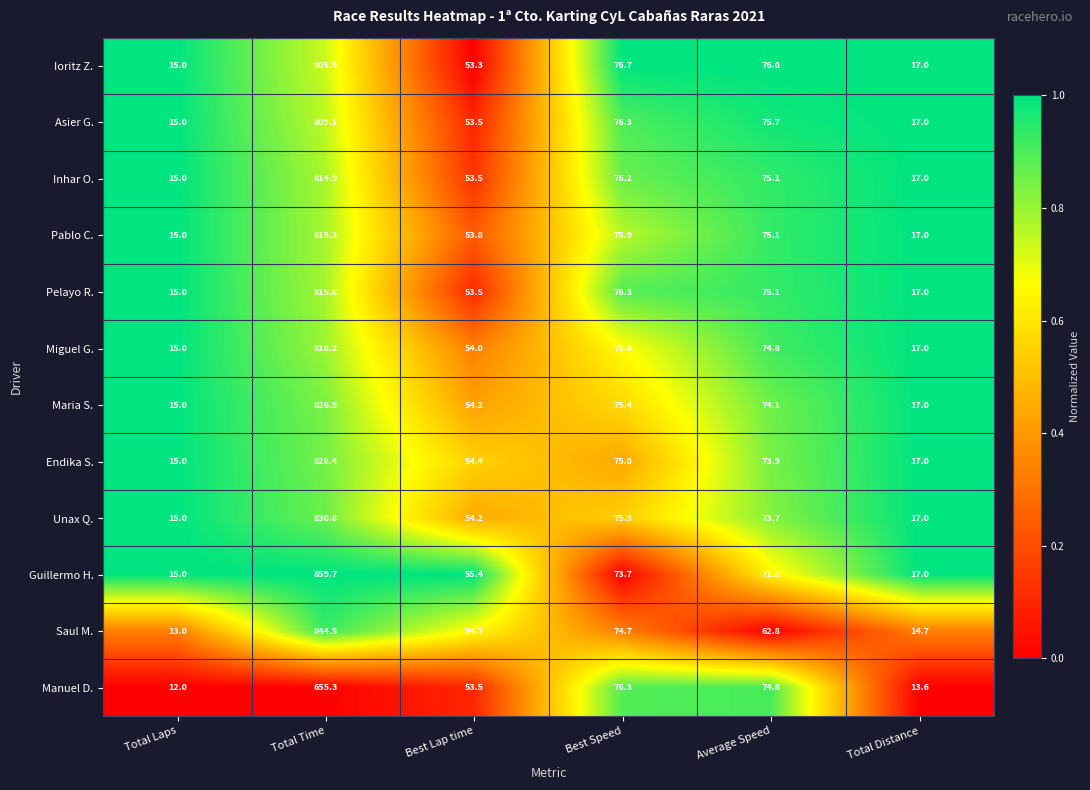

Where does the Miguel G. series first go above 74?

Total Time